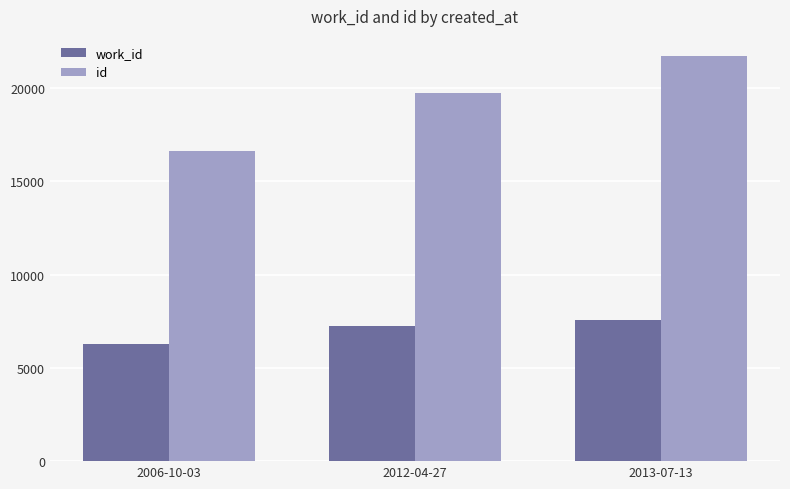

How many bars are there in total?

6